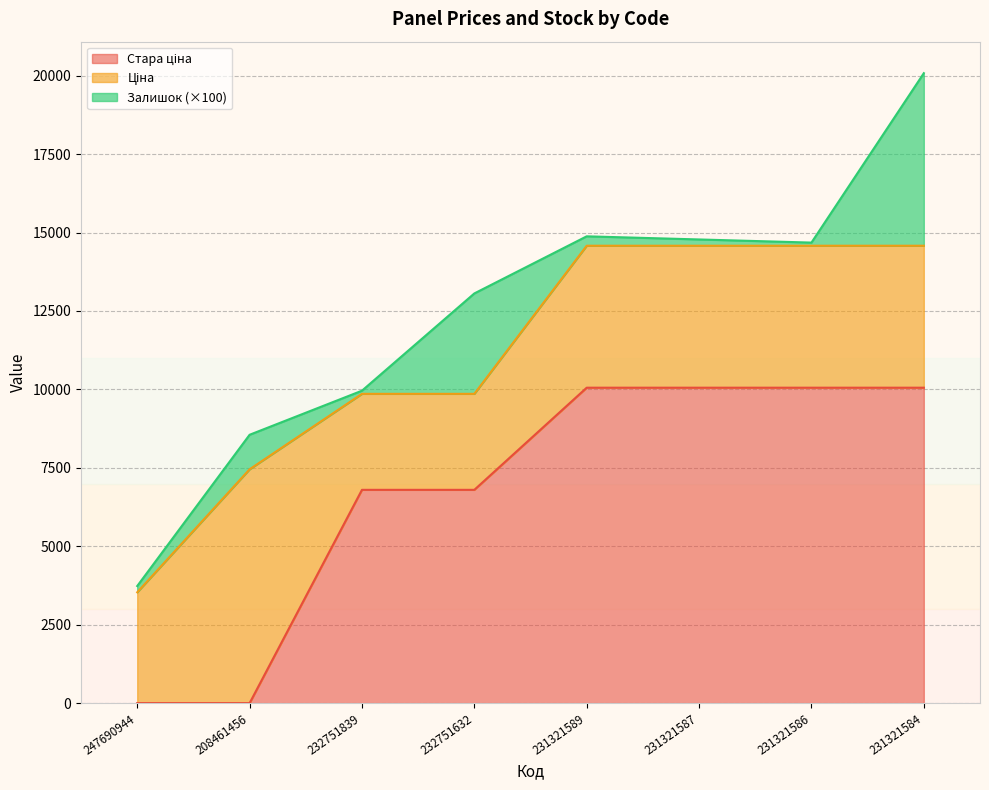

In Залишок, how many points are lower than both neighbors (excluding endpoints)?

2